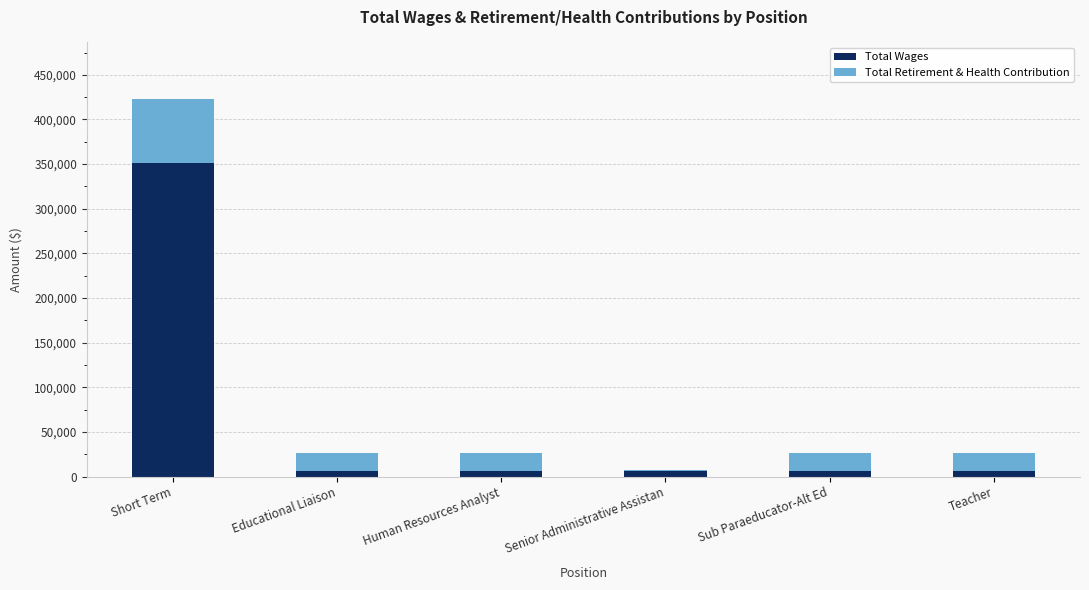

At which label does Total Wages reach its peak?

Short Term